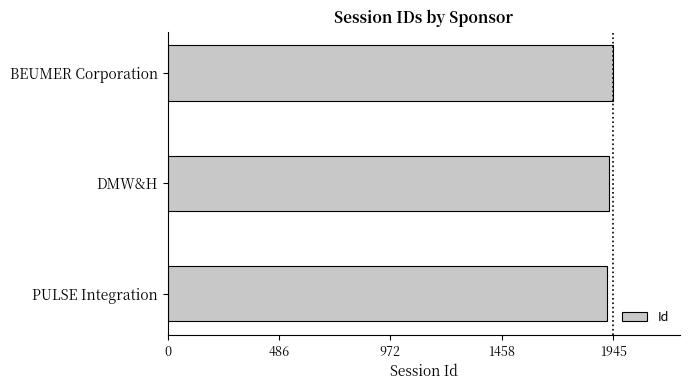

What is the difference between the maximum and minimum values?

28